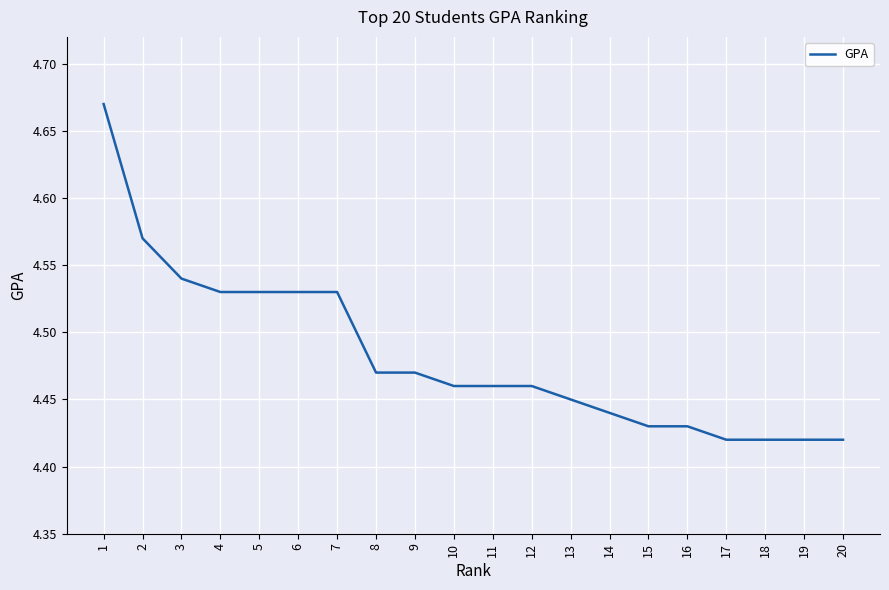

Count the number of categories in the chart.

20